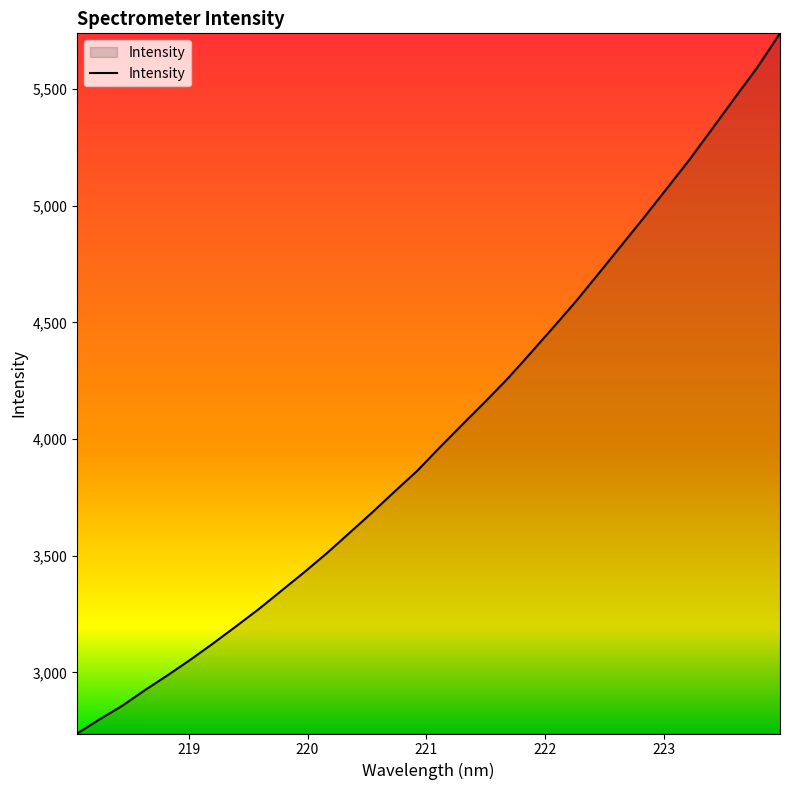

What is the maximum value shown in the chart?

5739.1